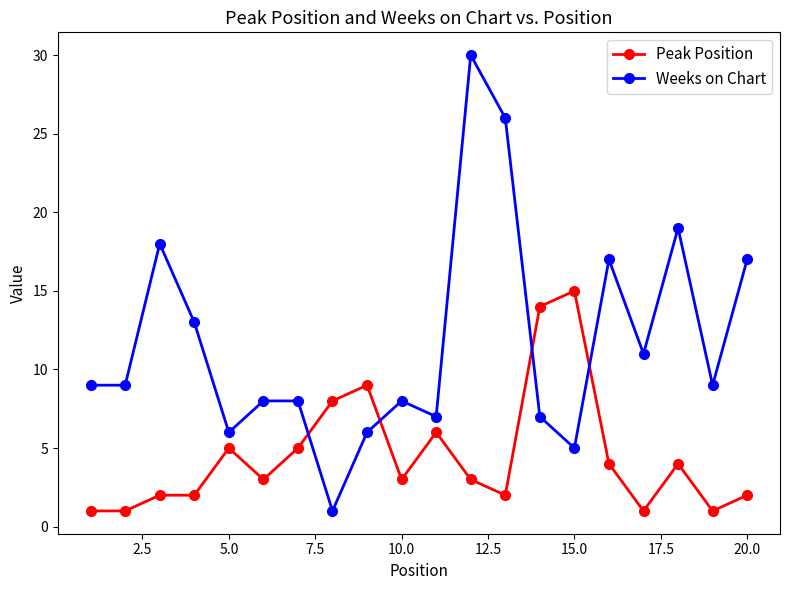

Which series has the largest range (max minus min)?

Weeks on Chart